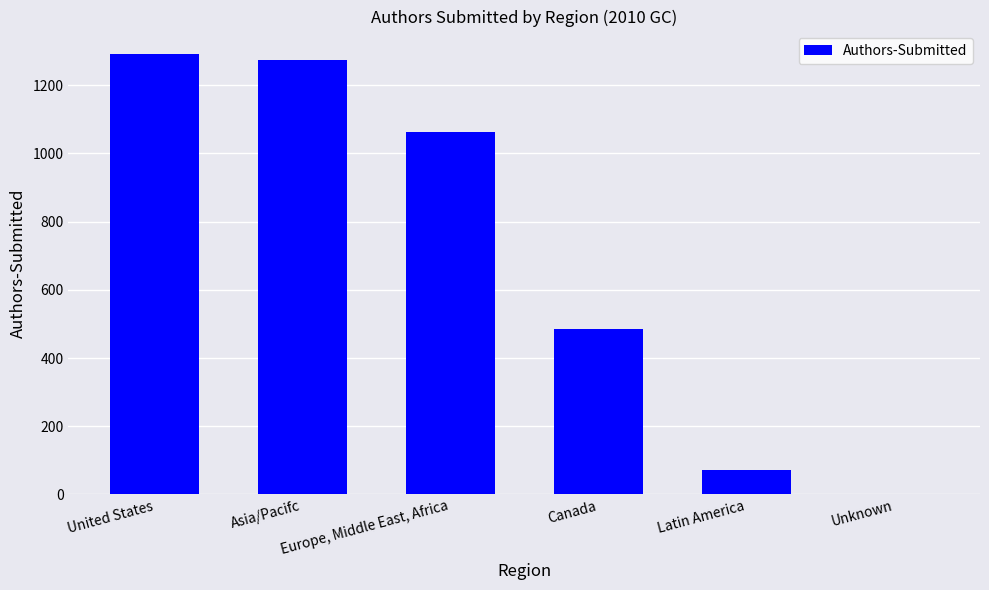

What is the ratio of the value at Europe, Middle East, Africa to the value at Latin America?

14.8